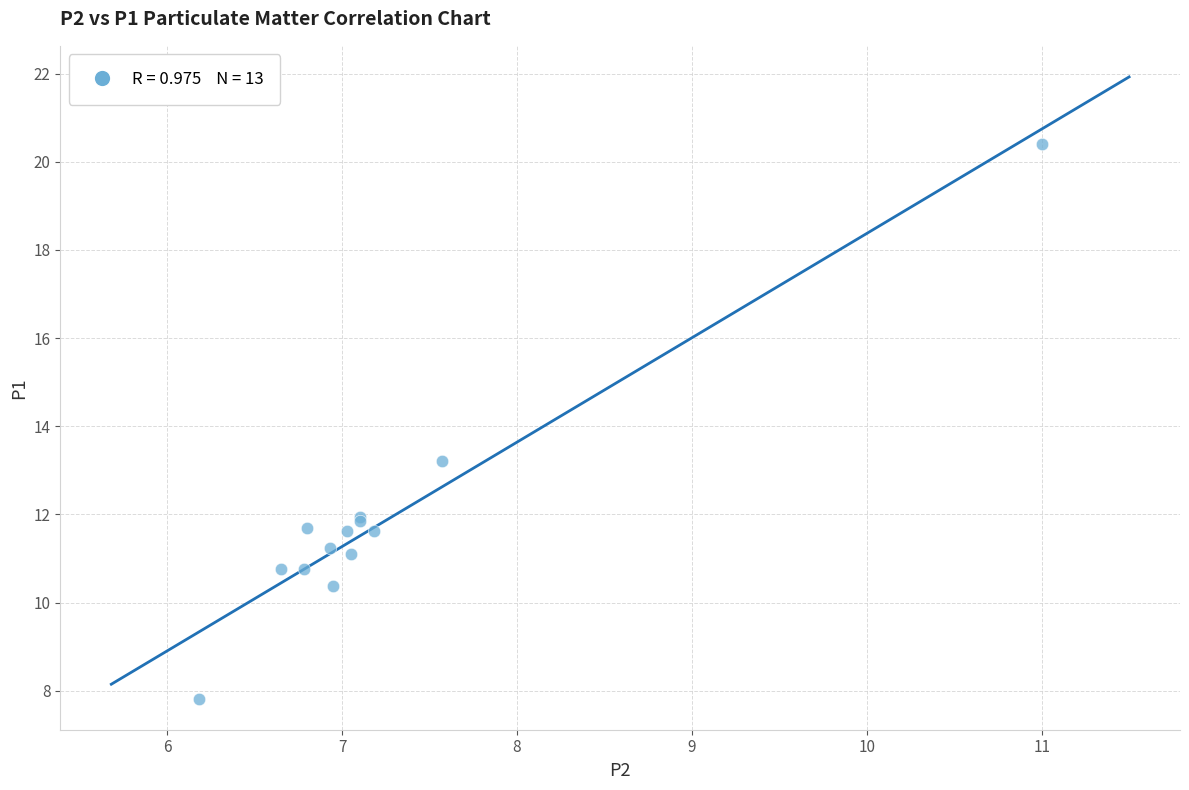

What Y value in the scatter plot is closest to 14?

13.2